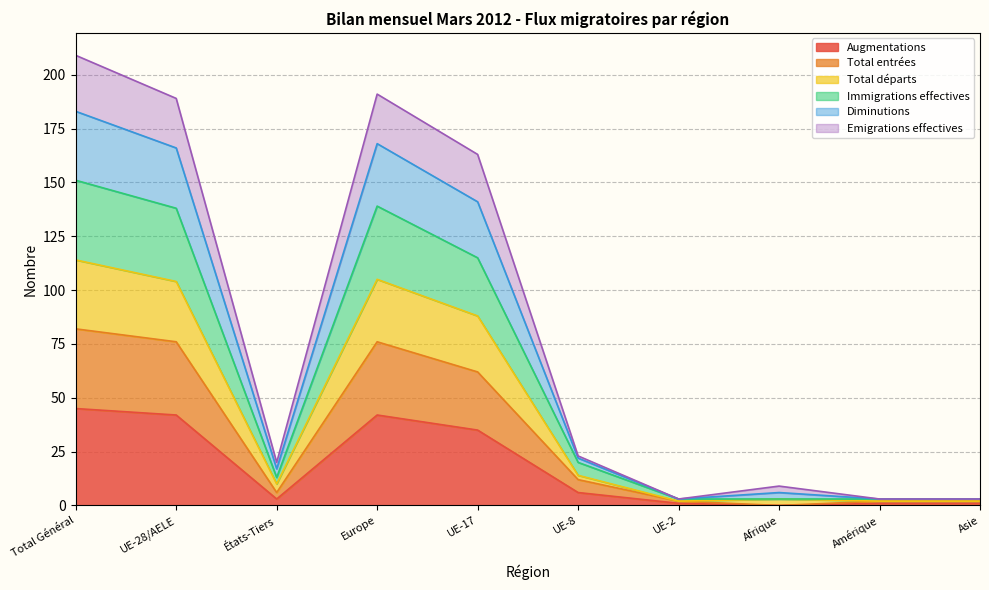

Does the chart display data point markers on the line(s)?

No